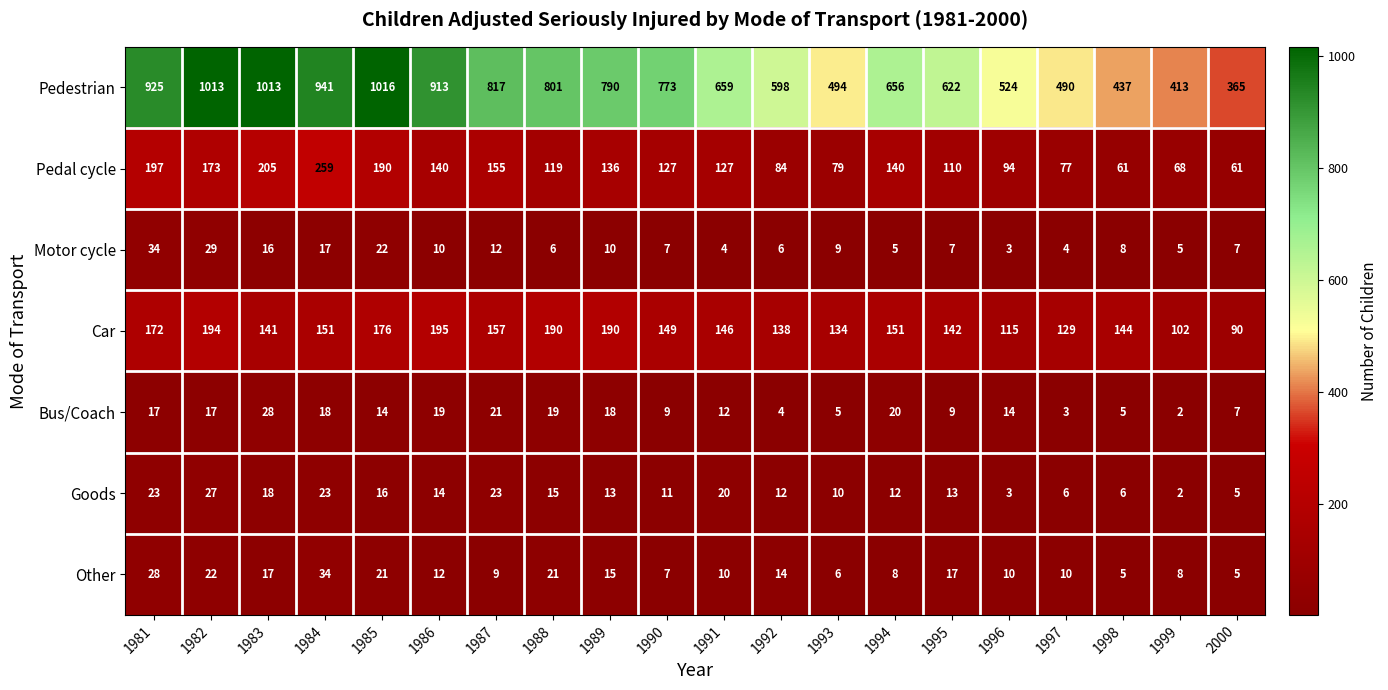

Where does the Goods series first go above 13?

1981